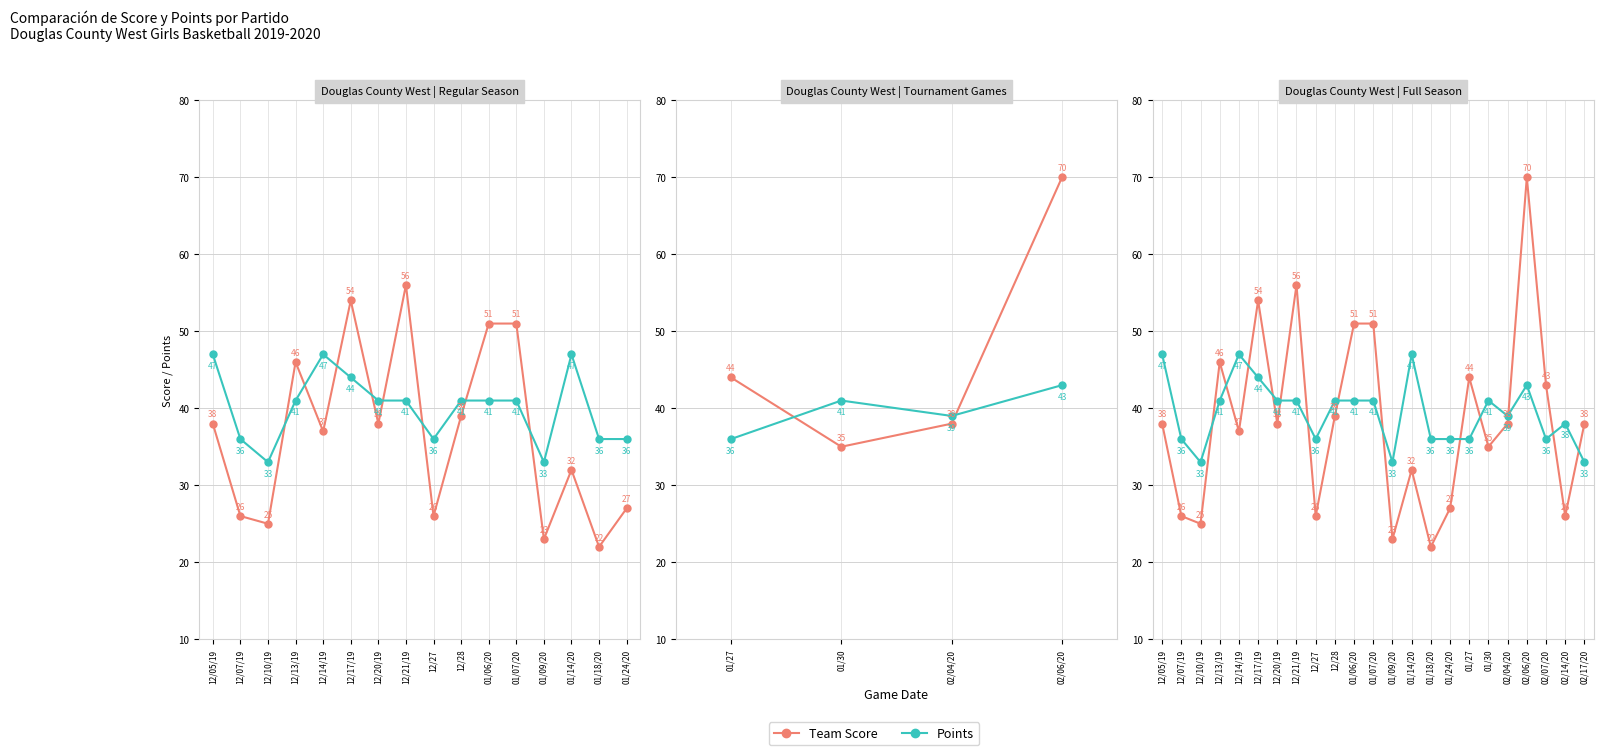

At 12/07/19, list the series in order from largest to smallest.

Points, Team Score